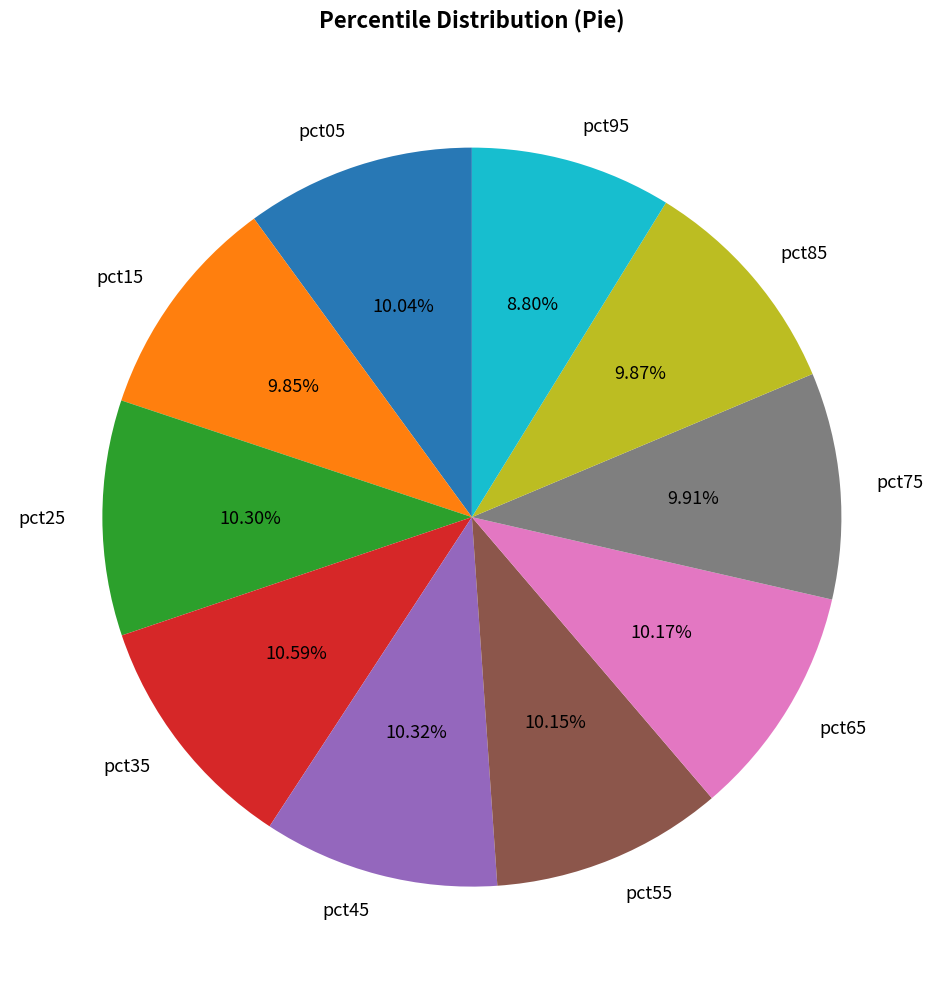

Count the number of slices in the pie.

10